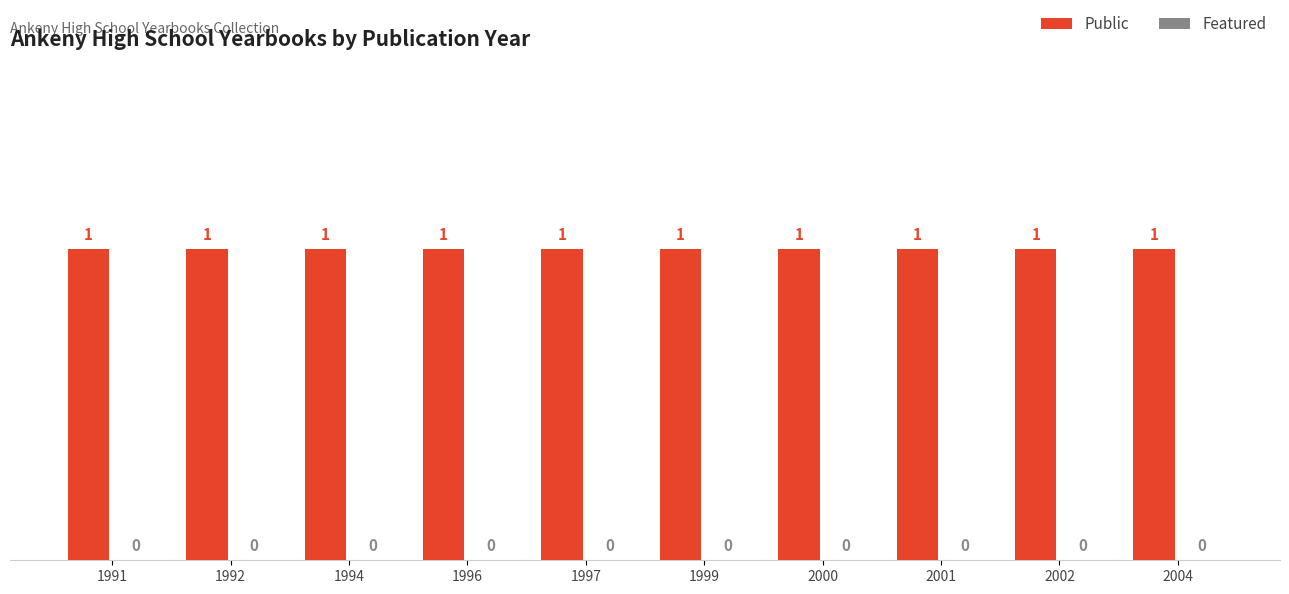

Reading left to right, transcribe all the data shown in this chart.

Public: 1991=1	1992=1	1994=1	1996=1	1997=1	1999=1	2000=1	2001=1	2002=1	2004=1
Featured: 1991=0	1992=0	1994=0	1996=0	1997=0	1999=0	2000=0	2001=0	2002=0	2004=0